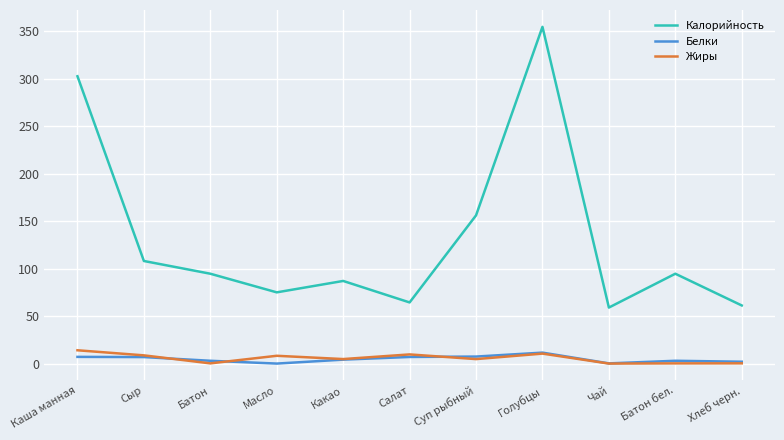

At which category is the sum across all series the highest?

Голубцы